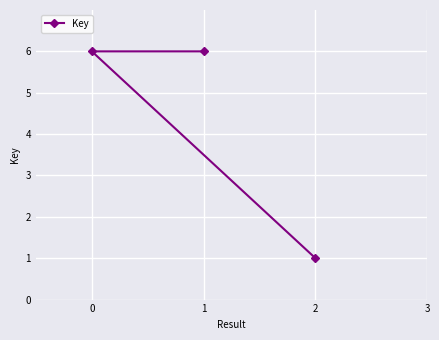

Reading left to right, extract all data points from this chart.

0=6	1=6	2=1